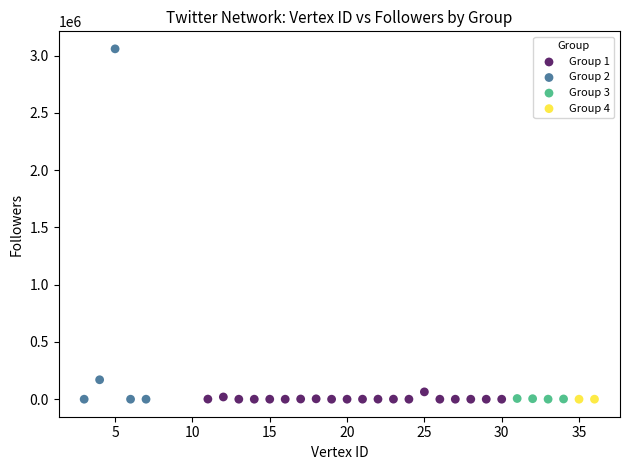

Which series has the largest Y range (max minus min)?

Group 2